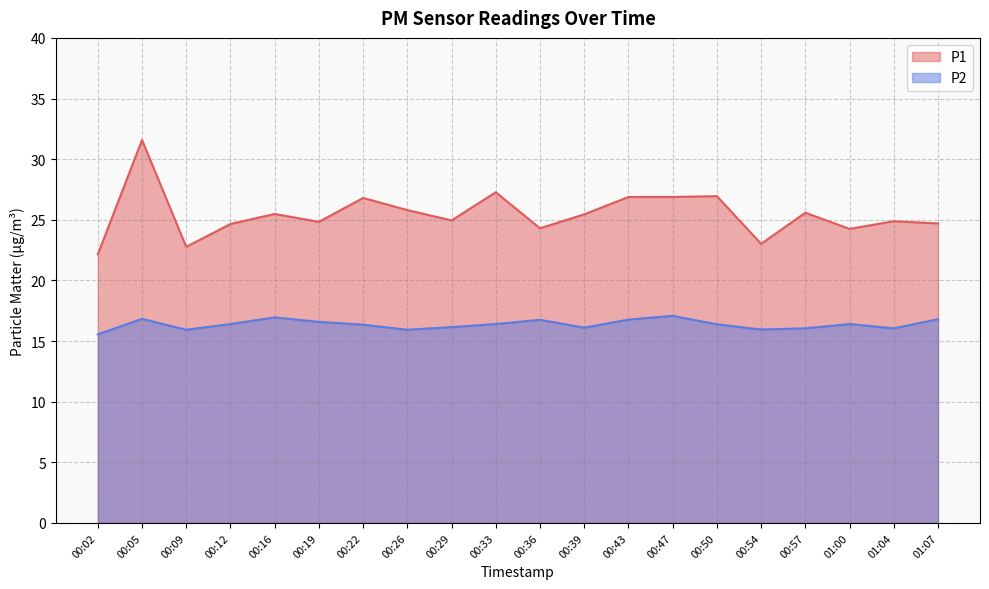

Reading right to left, what are all the values shown in this chart?

P1: 24.7	24.9	24.2	25.6	23.0	26.9	26.9	26.9	25.4	24.3	27.3	24.9	25.8	26.8	24.8	25.5	24.6	22.8	31.6	22.1
P2: 16.8	16.1	16.4	16.1	15.9	16.4	17.1	16.8	16.1	16.8	16.4	16.1	15.9	16.4	16.6	16.9	16.4	15.9	16.8	15.6